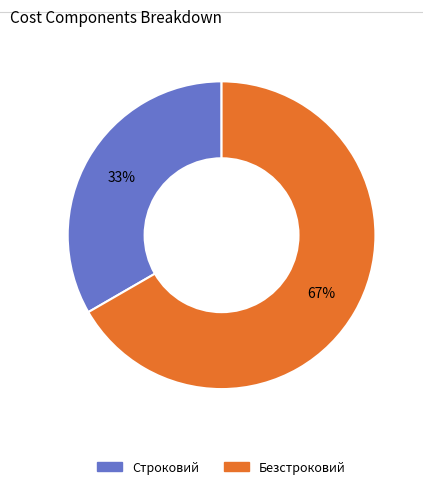

Which slice is the largest?

Безстроковий